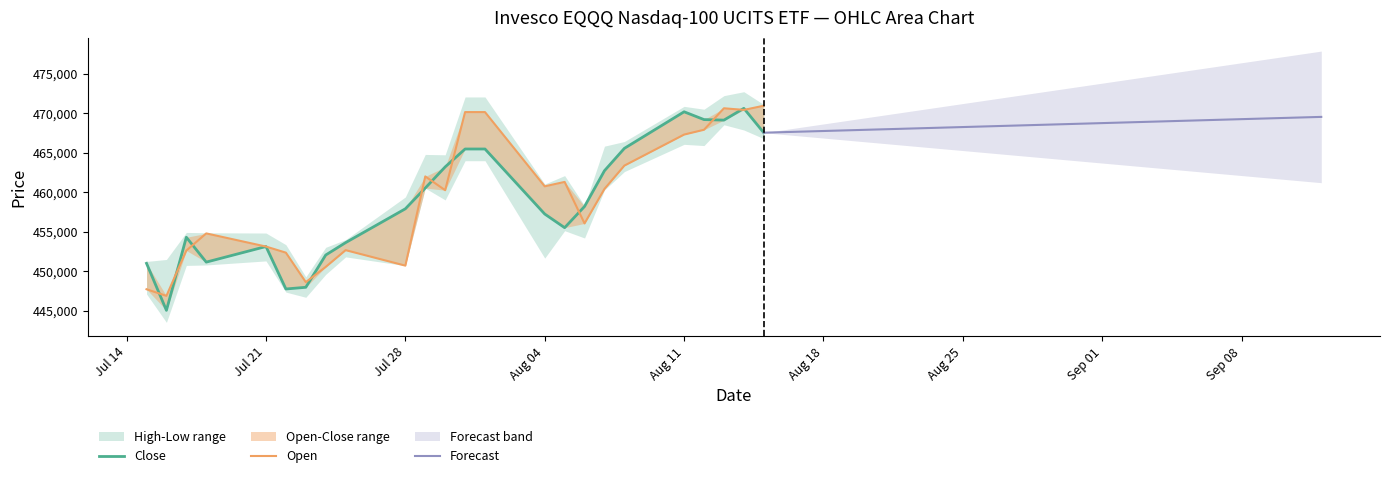

Which series has the largest total across all categories?

Open